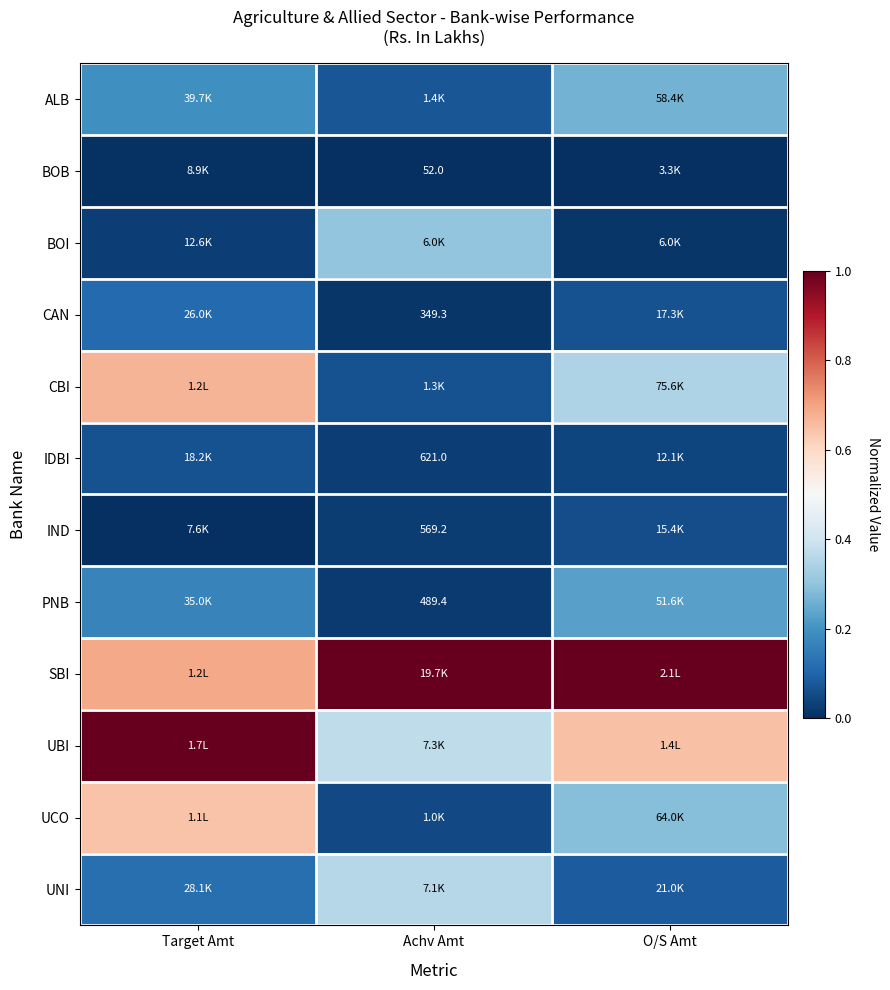

Where is UCO nearest to the value 0?

Achv Amt